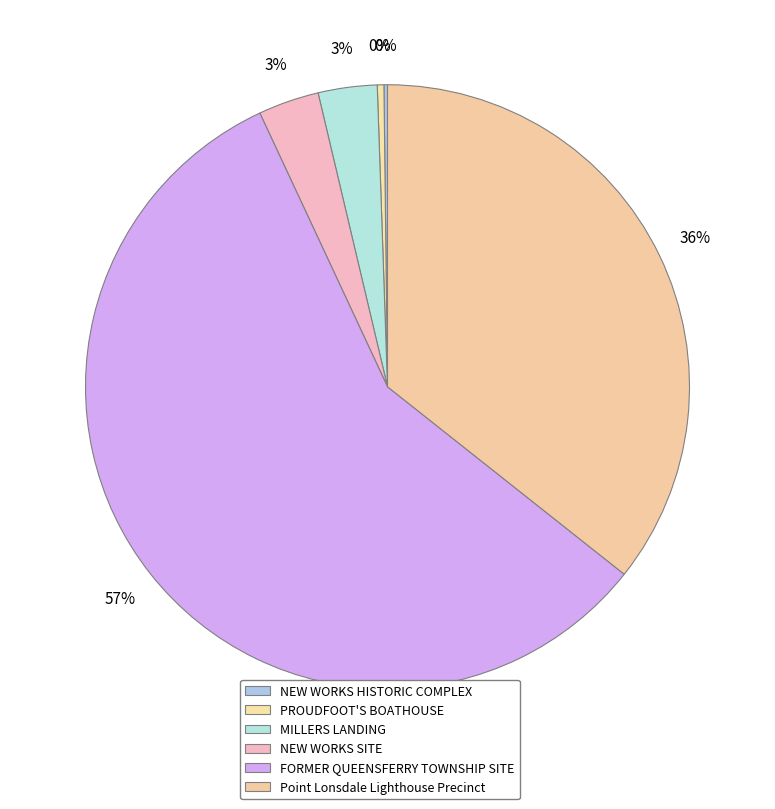

Which has a higher value, NEW WORKS HISTORIC COMPLEX or Point Lonsdale Lighthouse Precinct?

Point Lonsdale Lighthouse Precinct